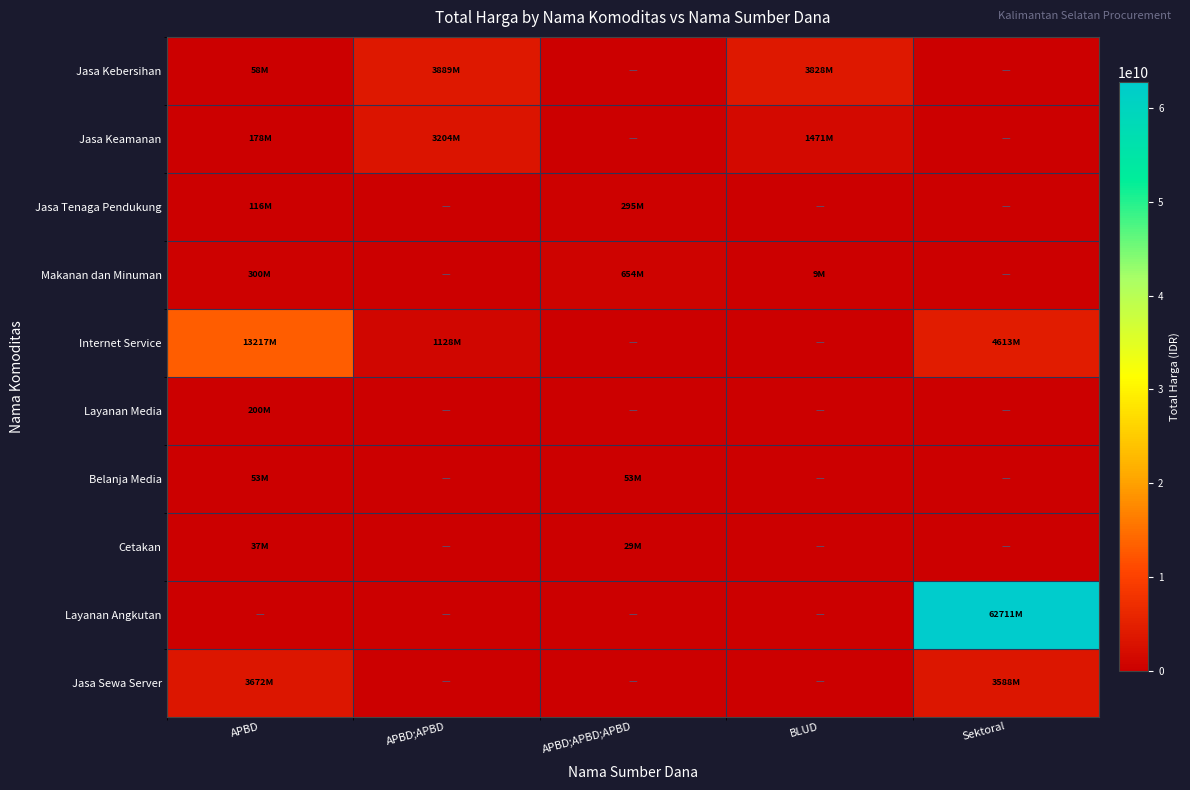

Between Sektoral and BLUD, which is larger?

BLUD